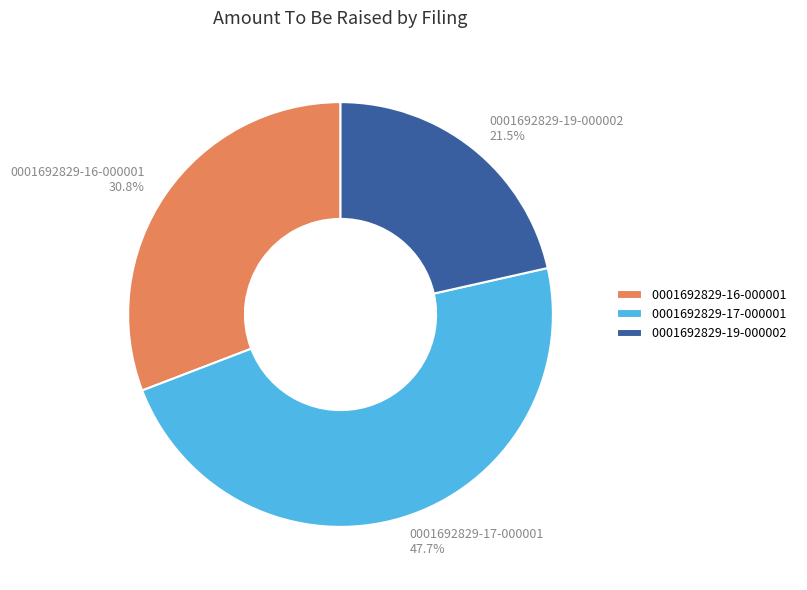

The 0001692829-16-000001 slice represents 31% of the pie. True or false?

True